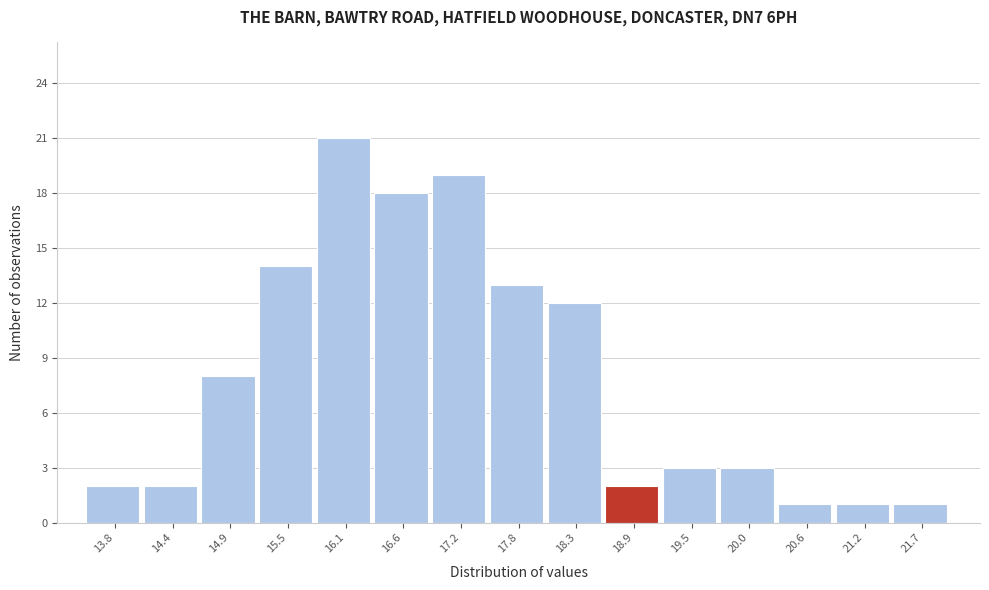

Reading left to right, list all the values displayed in this chart.

2	2	8	14	21	18	19	13	12	2	3	3	1	1	1